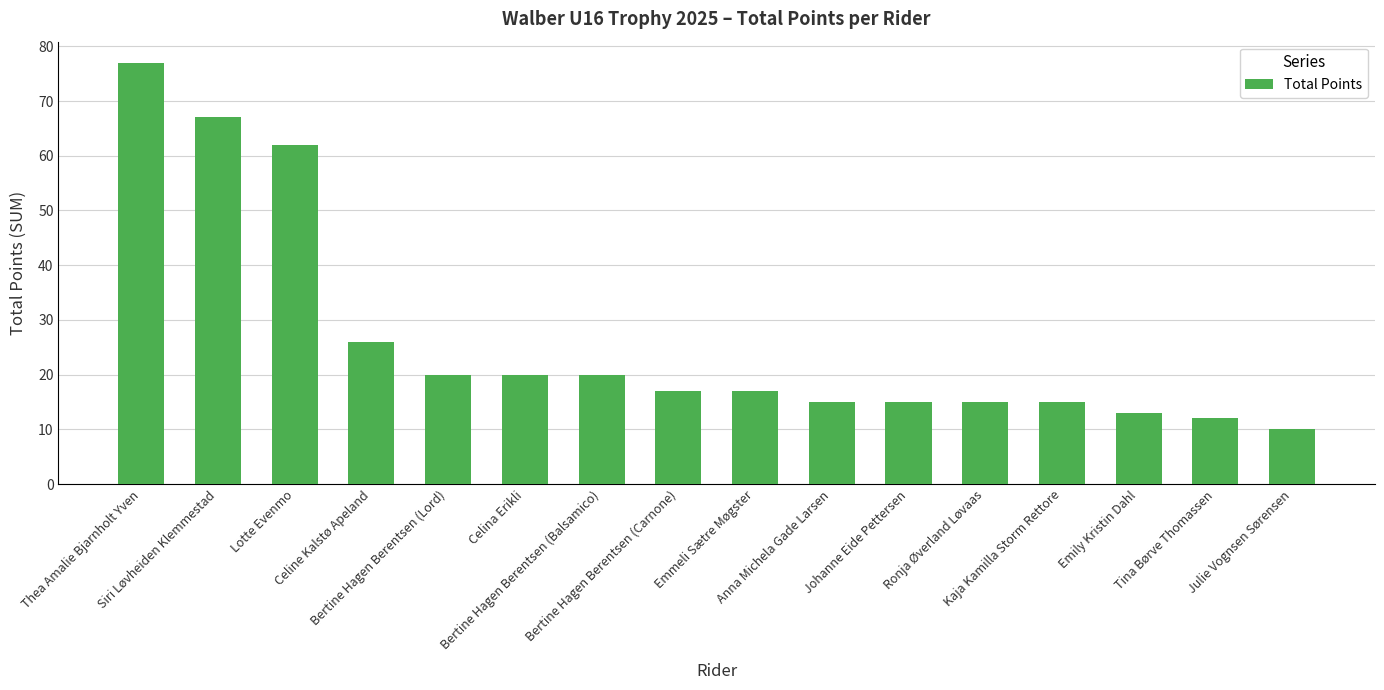

How many bars are there in total?

16